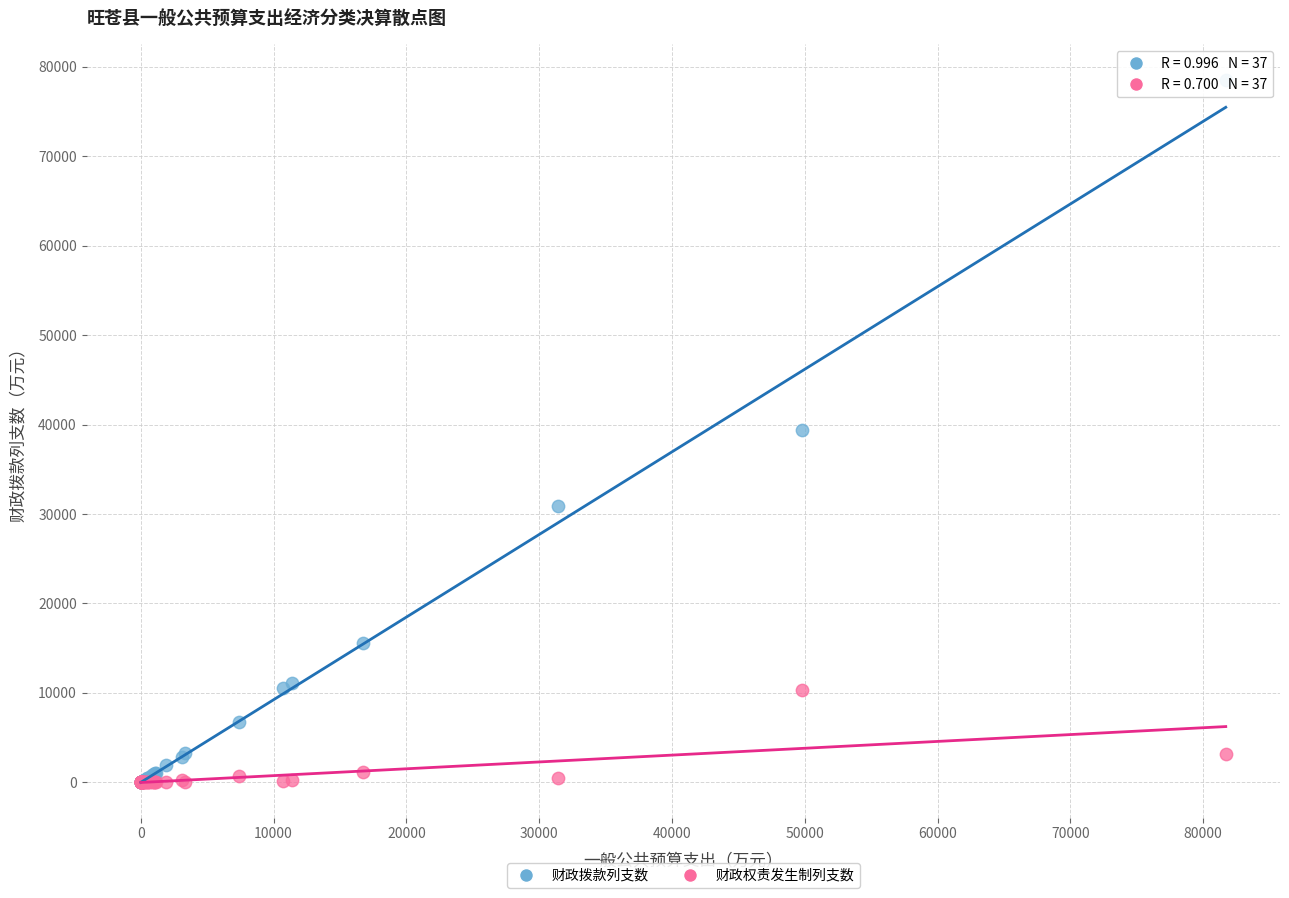

What are all the series names shown in the legend?

财政拨款列支数, 财政权责发生制列支数